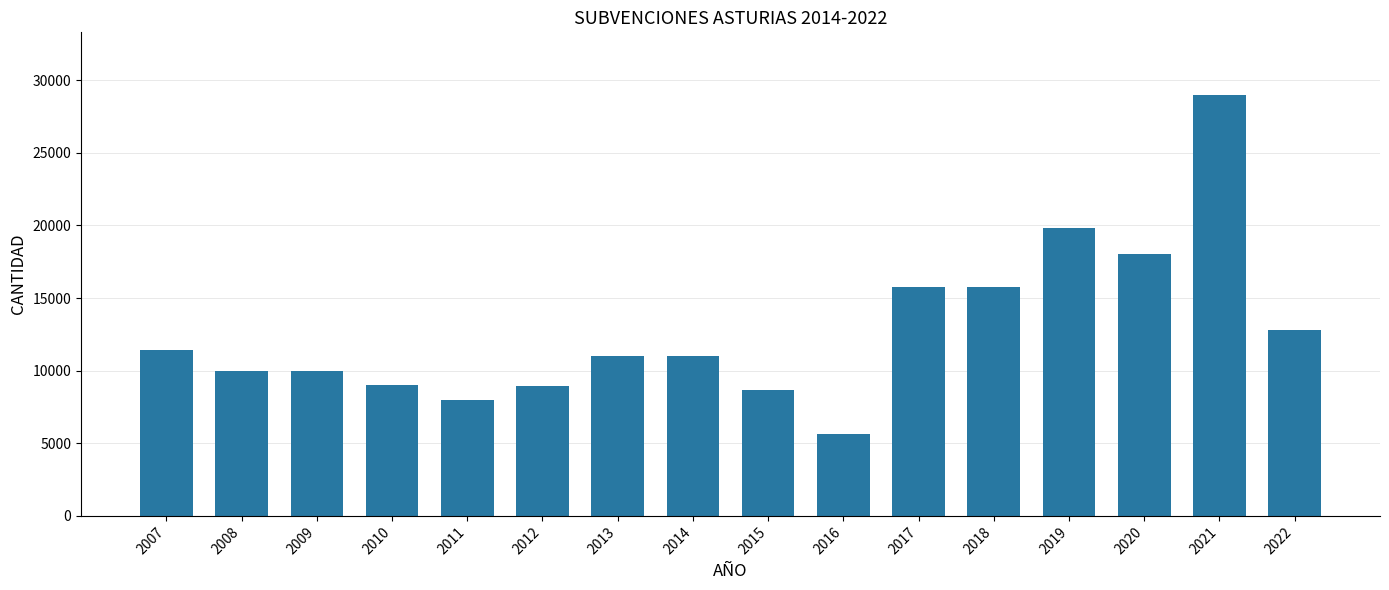

What is the greatest value displayed?

28947.3